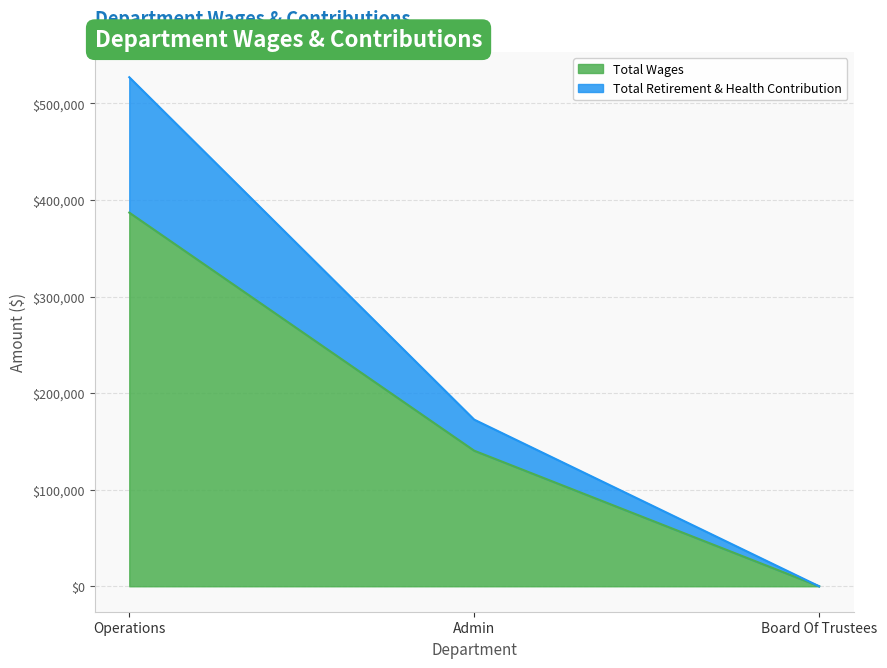

The Total Retirement & Health Contribution series shows -302264 at Board Of Trustees. True or false?

False